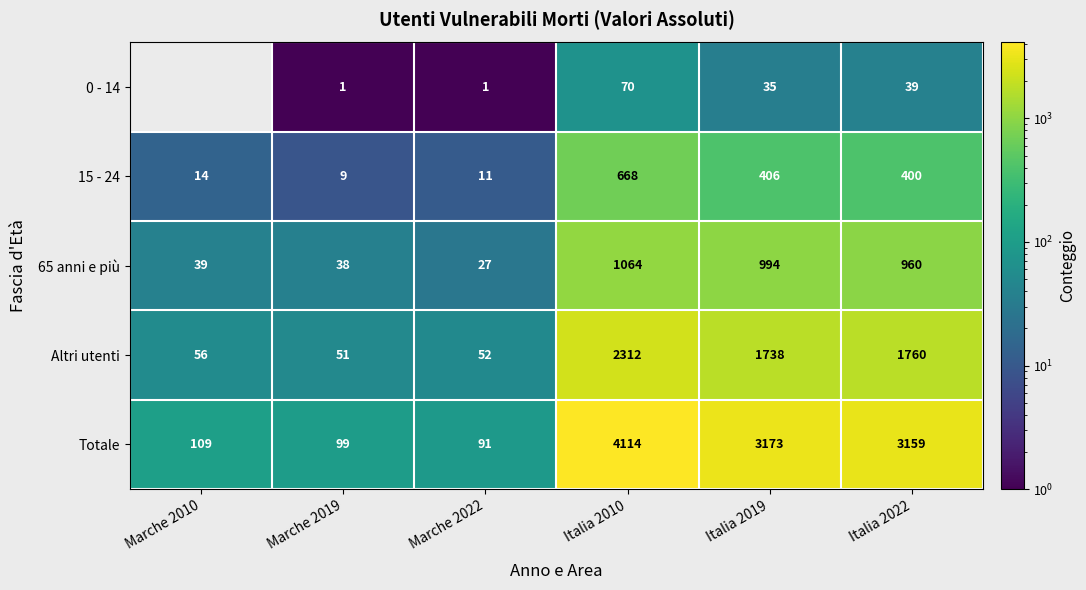

What is the smallest value displayed?

1.0